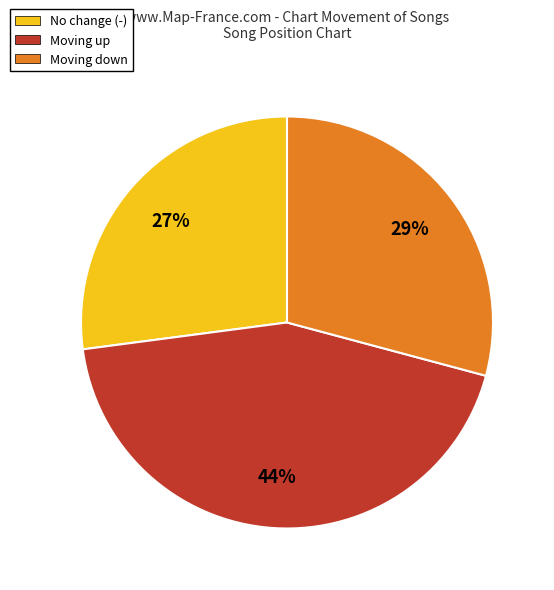

Count the number of slices in the pie.

3